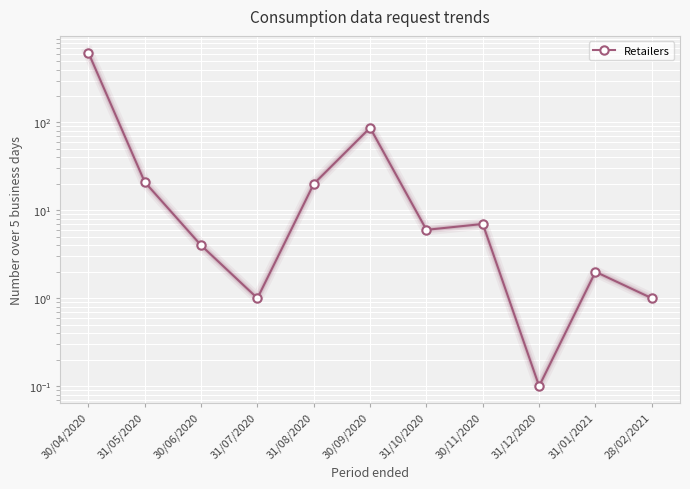

Between 30/11/2020 and 31/10/2020, which is larger?

30/11/2020